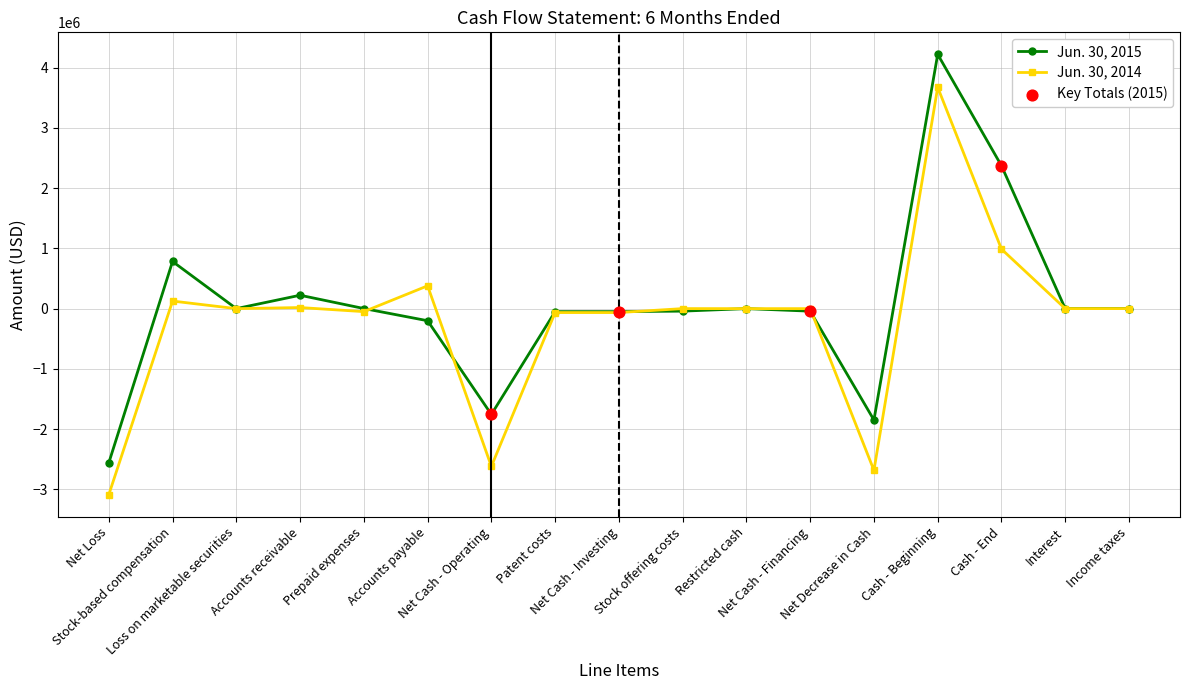

What is the smallest value displayed?

-3089030